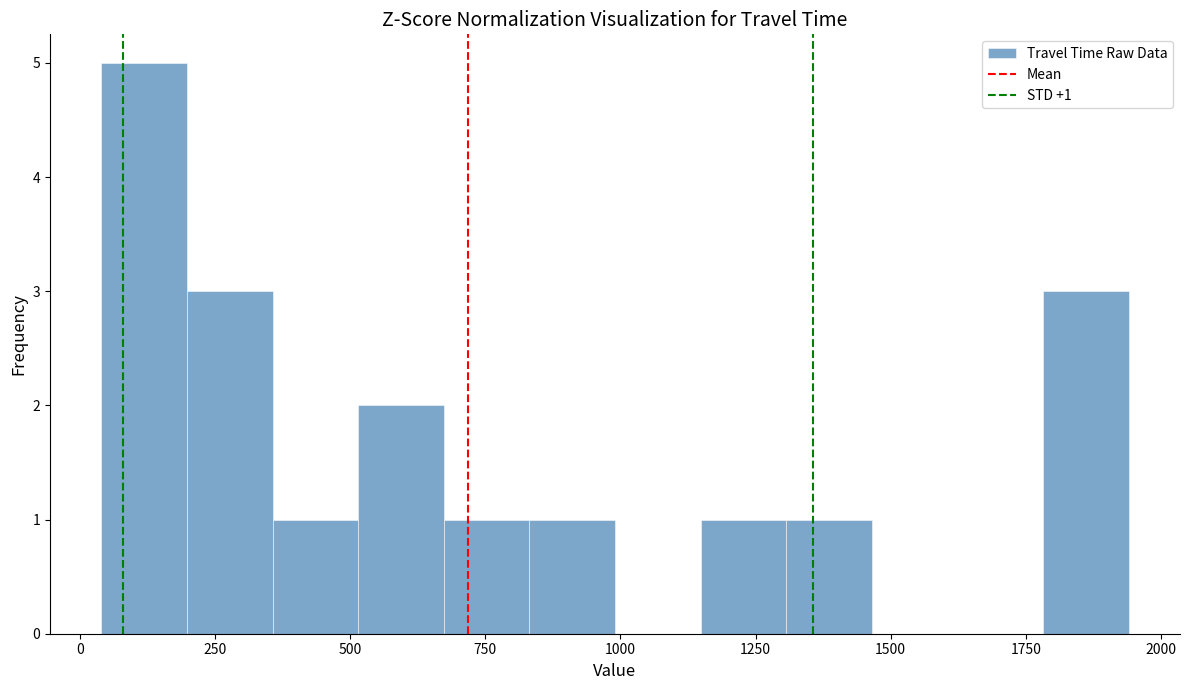

Around what value on the x-axis is the tallest bar? Give the approximate position of its centre, as read against the axis.

100